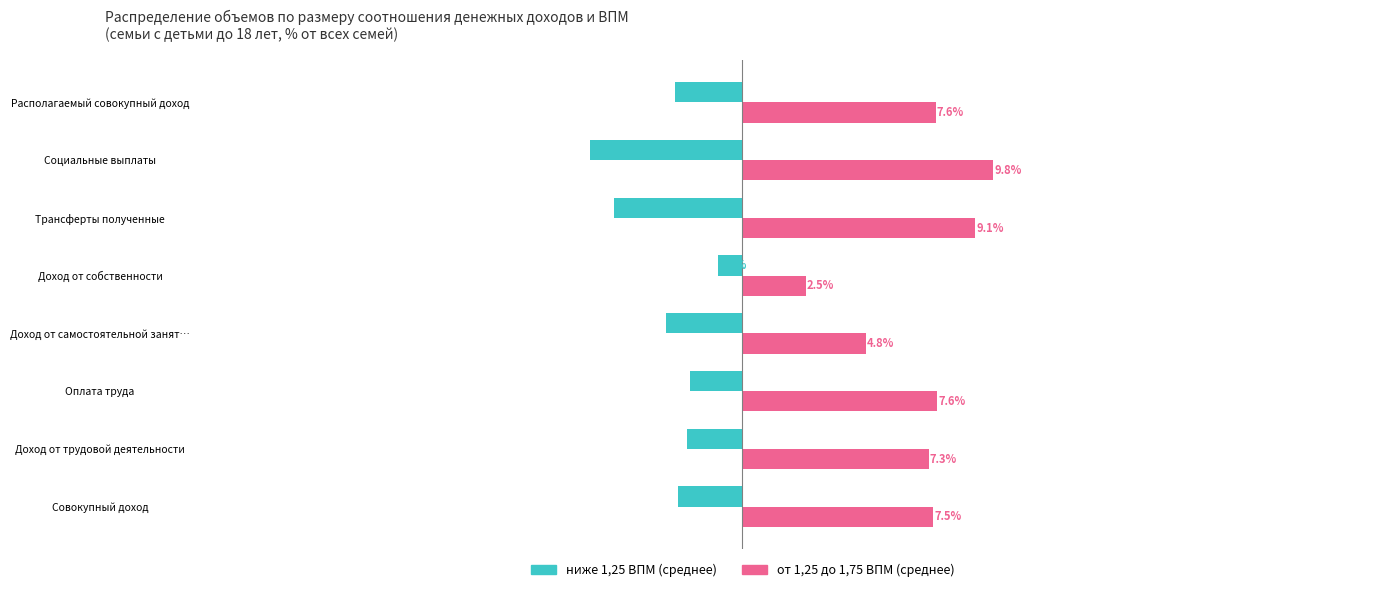

At which category is the sum across all series the highest?

Оплата труда